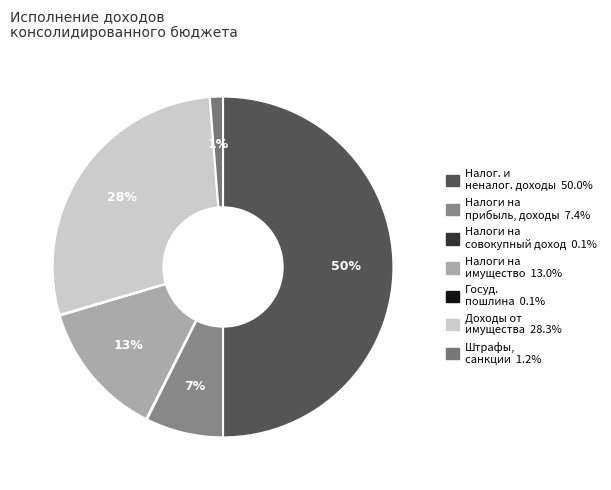

What is the largest slice in the pie chart?

НАЛОГОВЫЕ И НЕНАЛОГОВЫЕ ДОХОДЫ